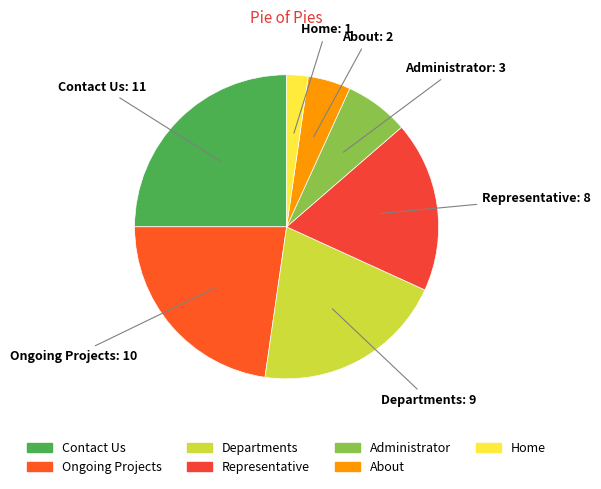

Is Administrator the majority of the pie?

No